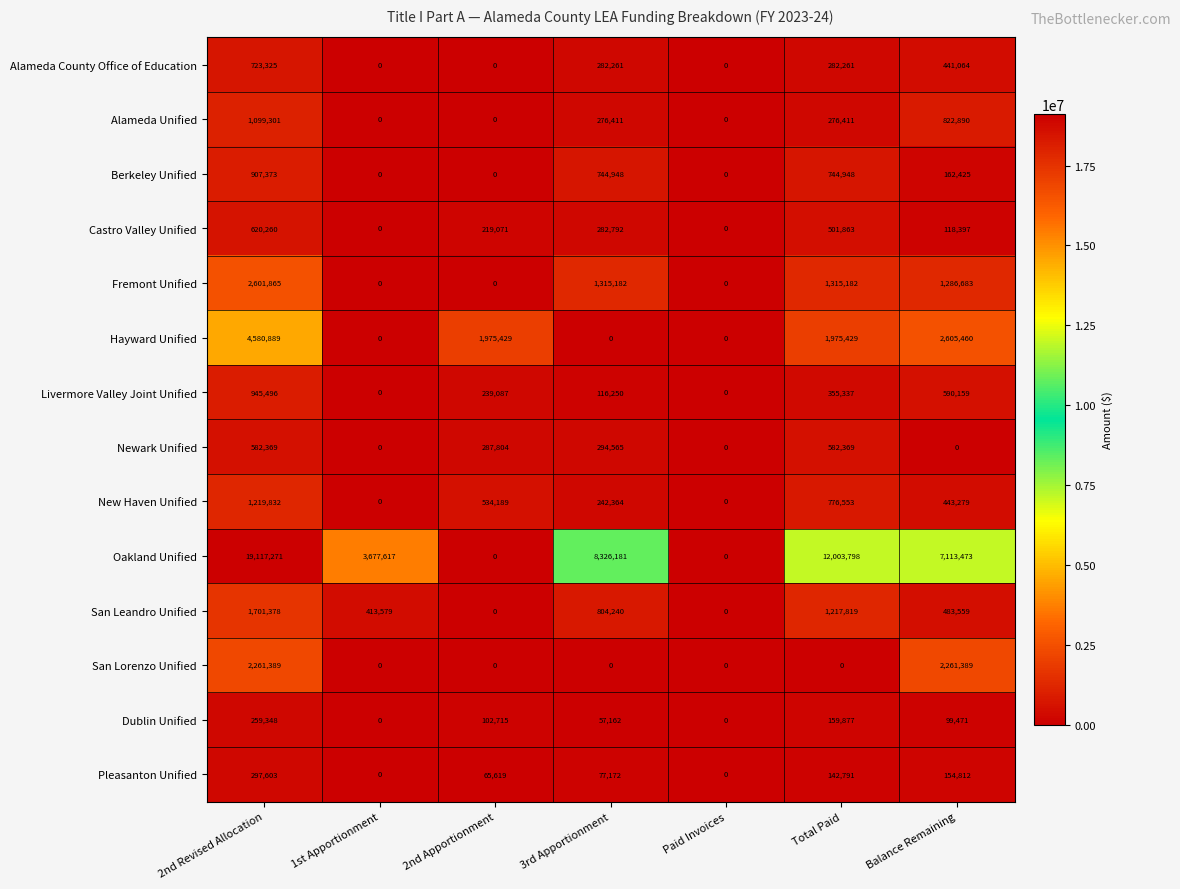

Is it true that New Haven Unified equals 201187 at 2nd Apportionment?

False